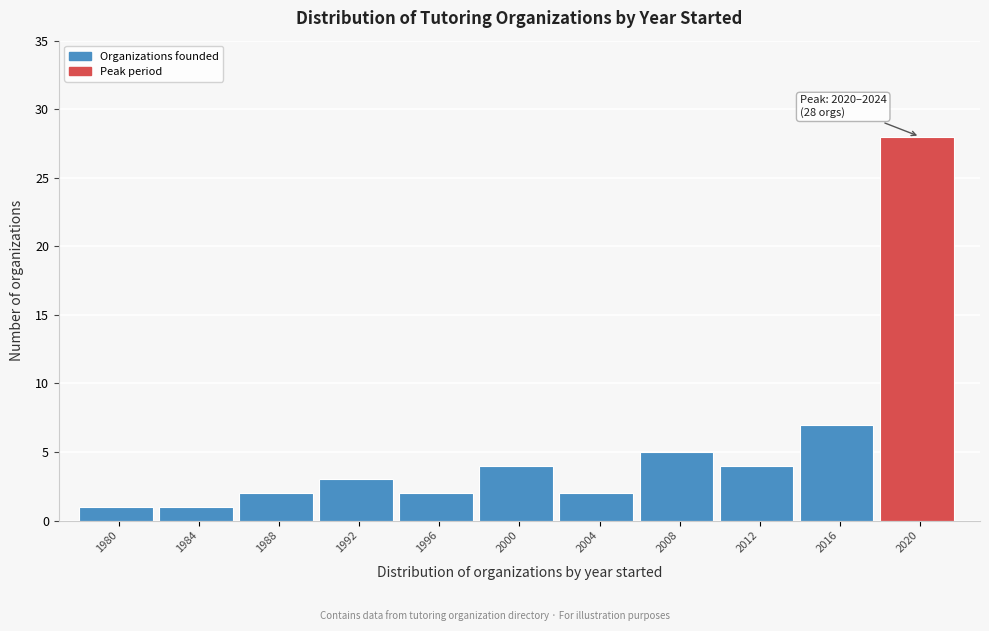

Reading left to right, transcribe all the data shown in this chart.

1980=1	1984=1	1988=2	1992=3	1996=2	2000=4	2004=2	2008=5	2012=4	2016=7	2020=28